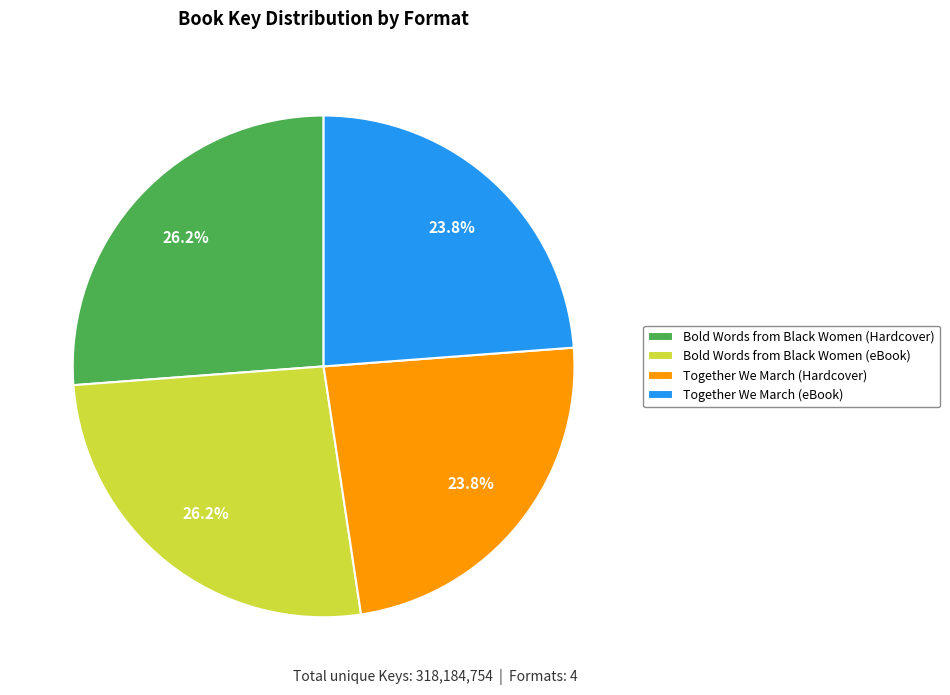

Combined, what portion of the pie is Bold Words from Black Women (eBook) and Together We March (eBook)?

50.0%